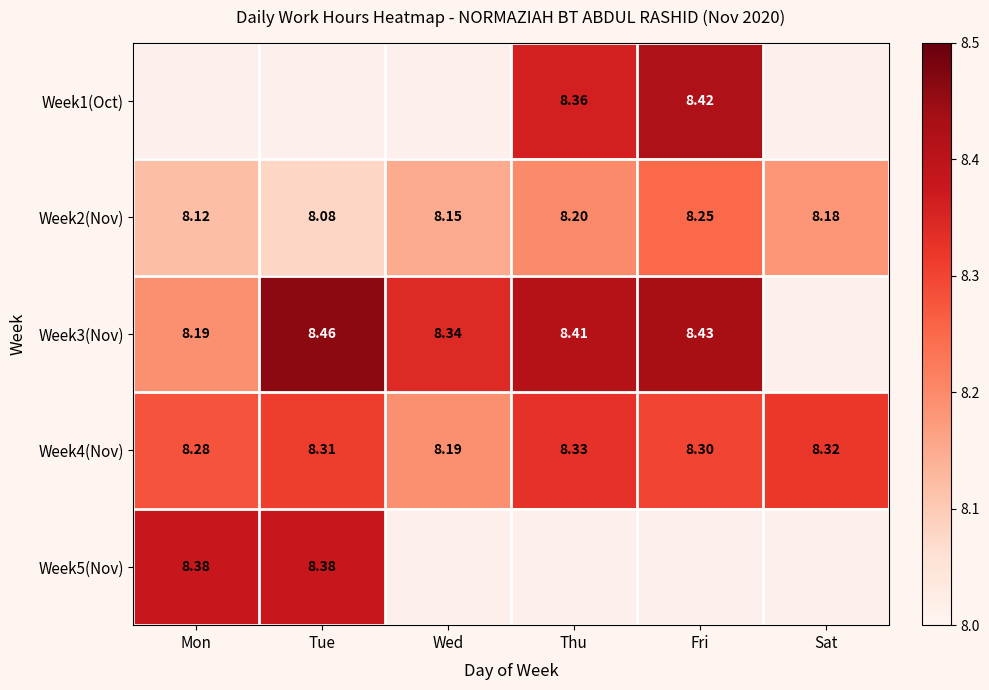

List the labels in order of Week4(Nov) value, largest first.

Thu, Sat, Tue, Fri, Mon, Wed